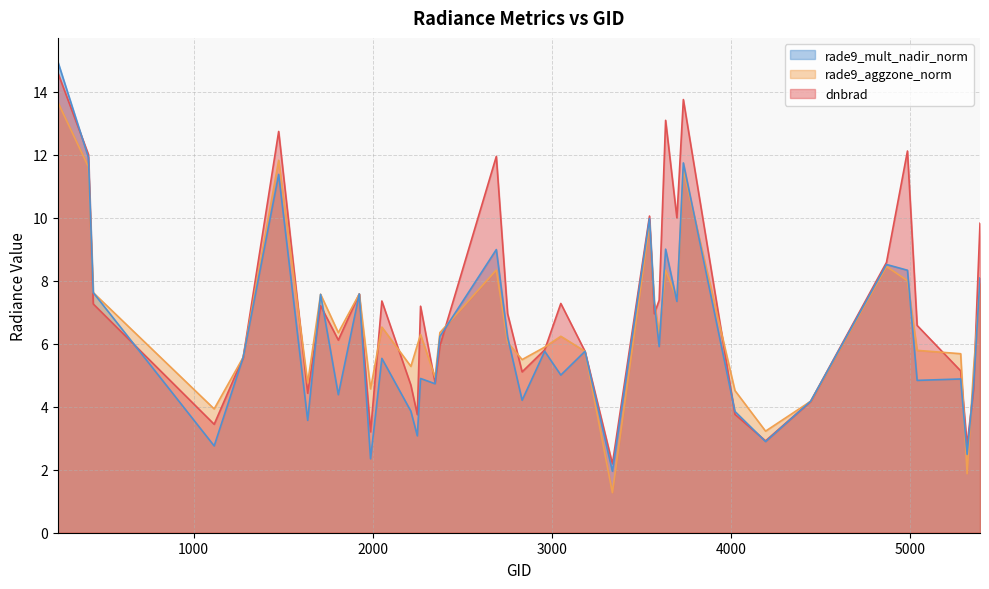

Where does the dnbrad series first go above 6?

242